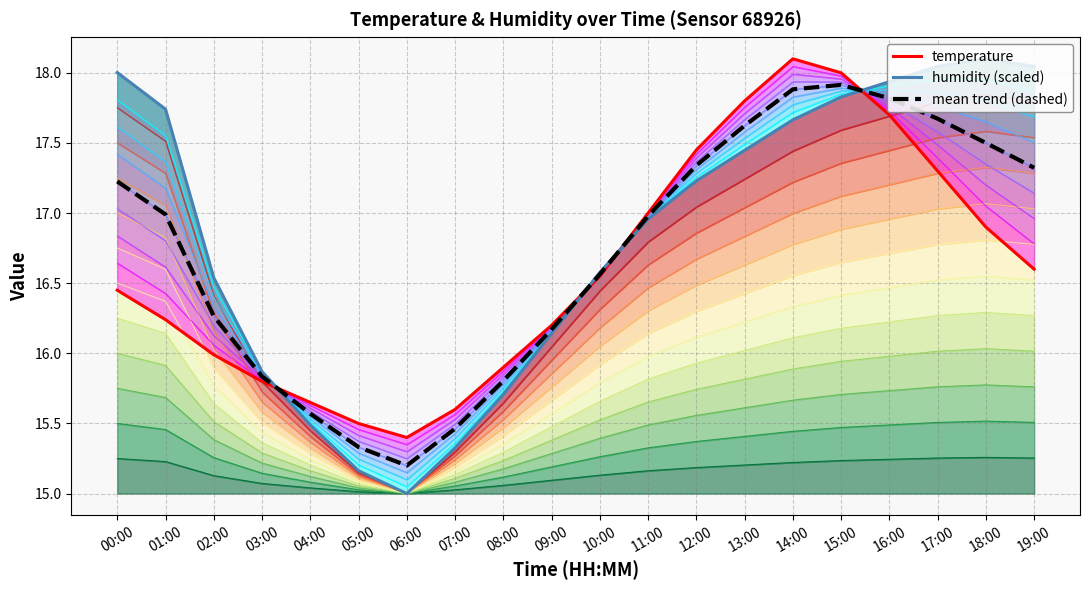

Reading left to right, extract all data points from this chart.

temperature: 16.4	16.2	16.0	15.8	15.7	15.5	15.4	15.6	15.9	16.2	16.6	17.0	17.4	17.8	18.1	18.0	17.7	17.3	16.9	16.6
humidity (scaled): 18.0	17.7	16.5	15.9	15.5	15.2	15.0	15.3	15.7	16.1	16.6	17.0	17.2	17.4	17.7	17.8	17.9	18.0	18.1	18.0
mean trend (dashed): 17.2	17.0	16.3	15.8	15.6	15.3	15.2	15.5	15.8	16.2	16.6	17.0	17.3	17.6	17.9	17.9	17.8	17.7	17.5	17.3